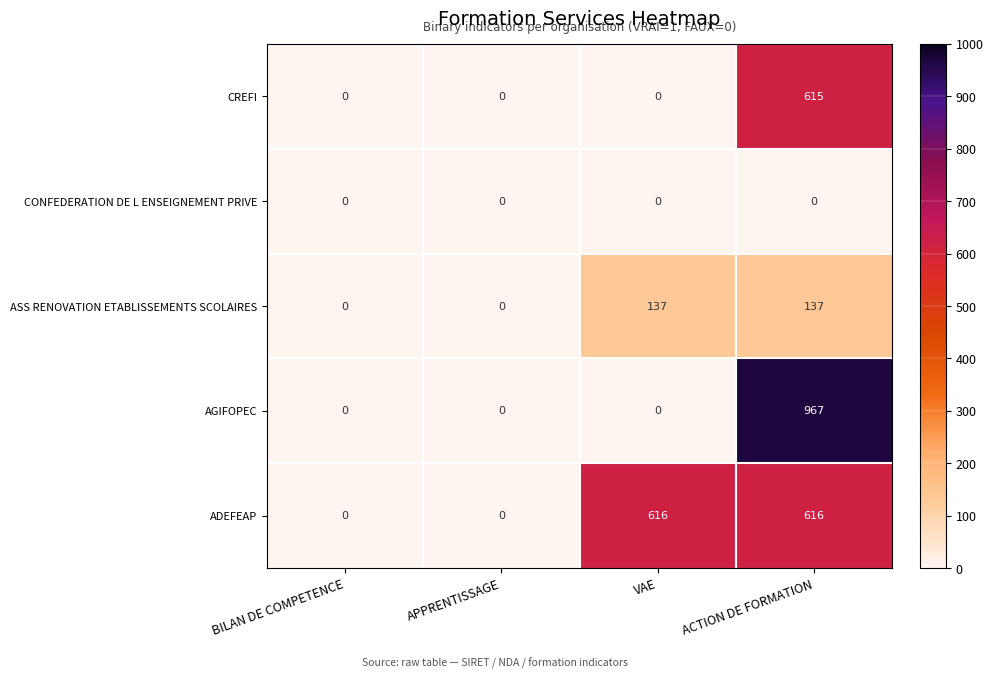

List the series in order of their peak value, highest first.

AGIFOPEC, ADEFEAP, CREFI, ASS RENOVATION ETABLISSEMENTS SCOLAIRES, CONFEDERATION DE L ENSEIGNEMENT PRIVE